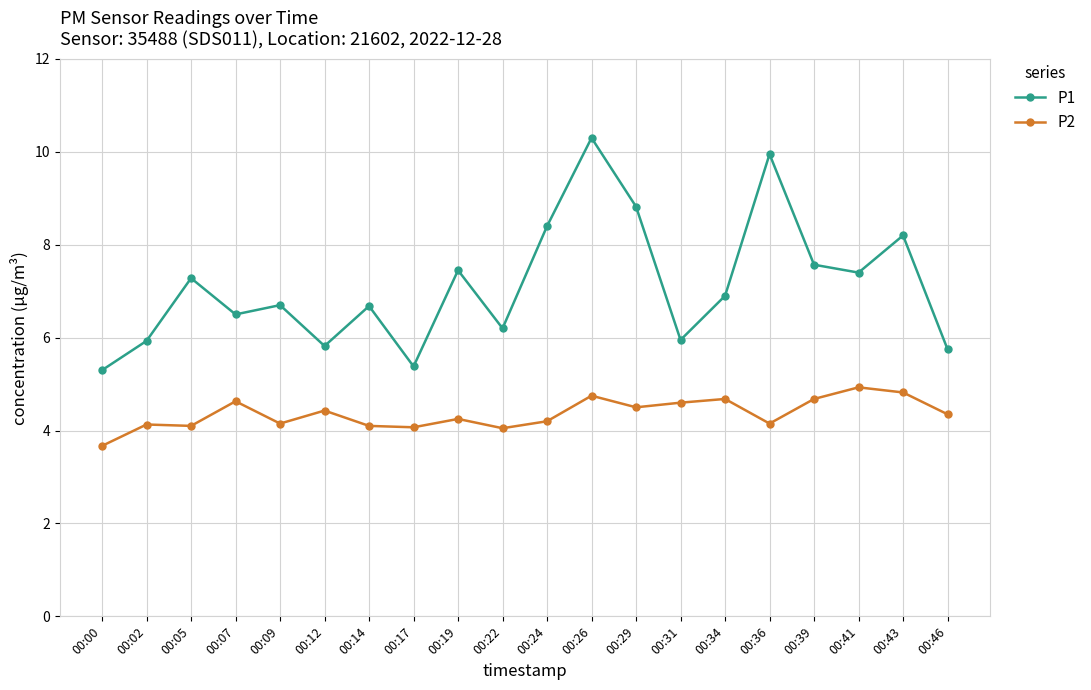

How many series are shown in this chart?

2